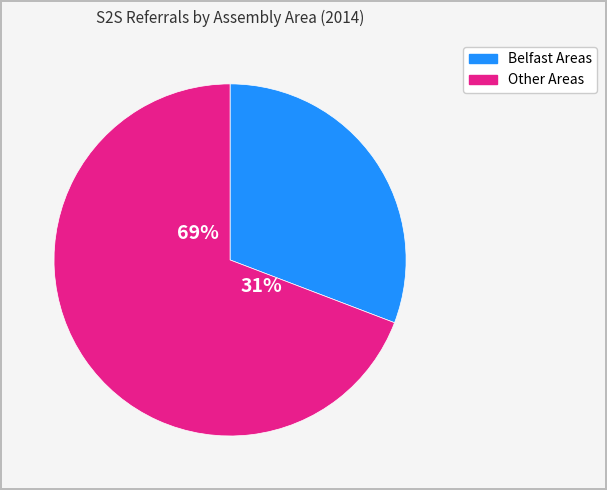

Does South Antrim represent more than half of the total?

No